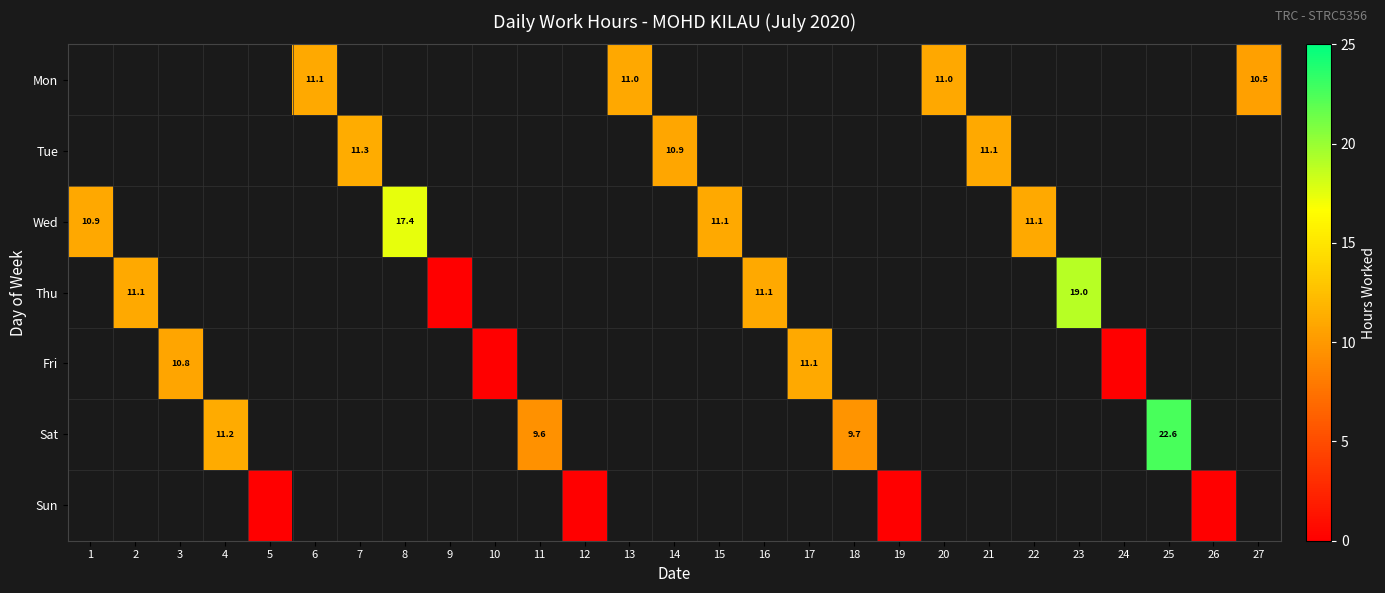

At how many categories does at least one series exceed 22?

1